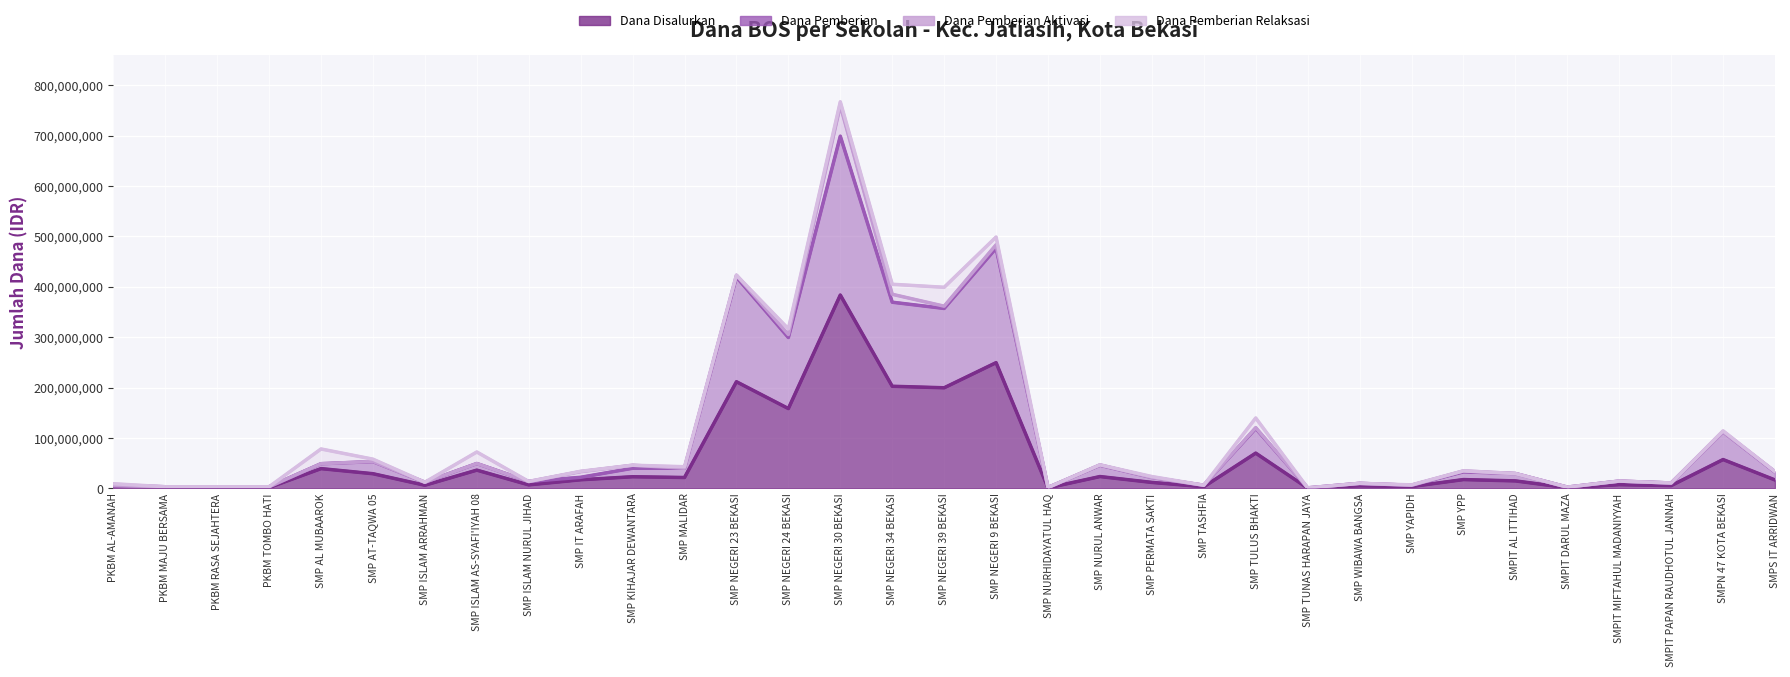

At how many categories does at least one series exceed 158532788?

6